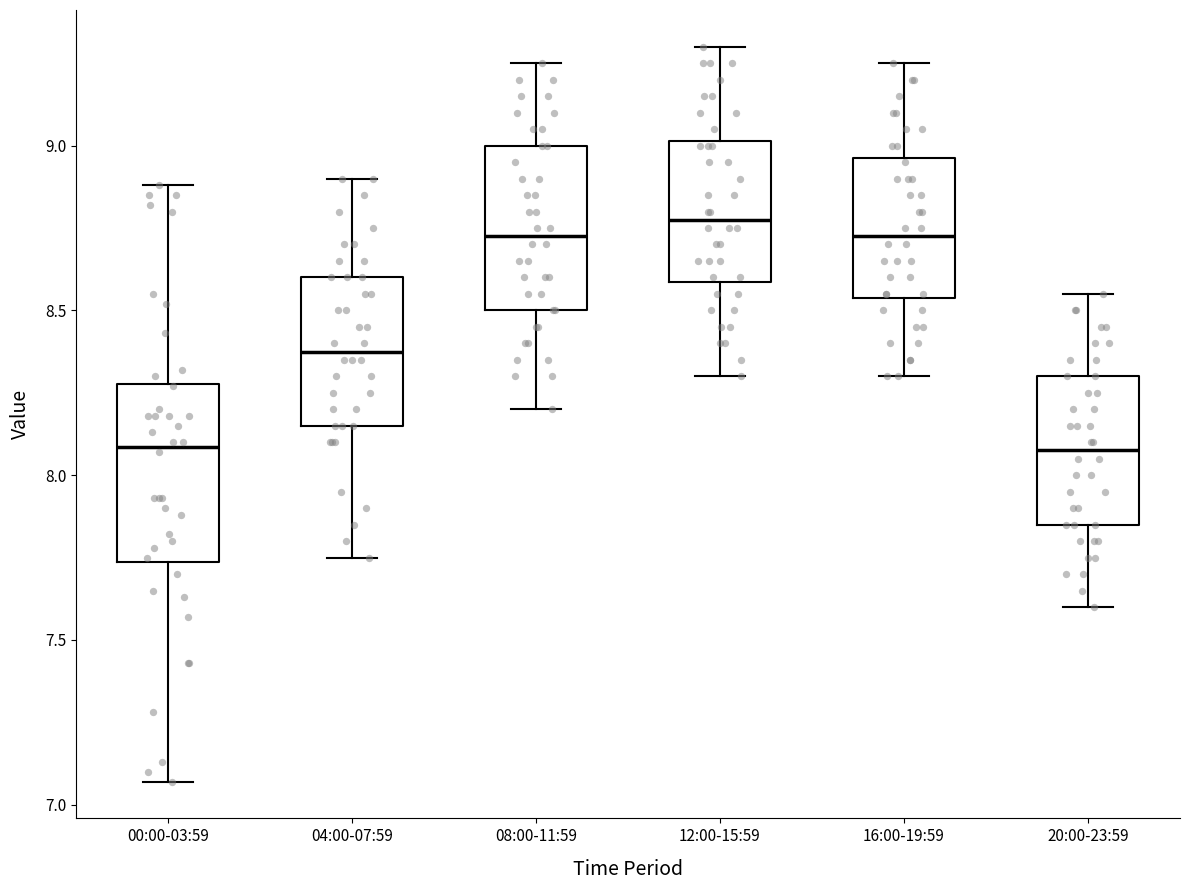

Where is the lower edge of the box for 12:00-15:59 on the y-axis? The values are not printed on the chart, so give them approximately, as read against the axis.

8.60